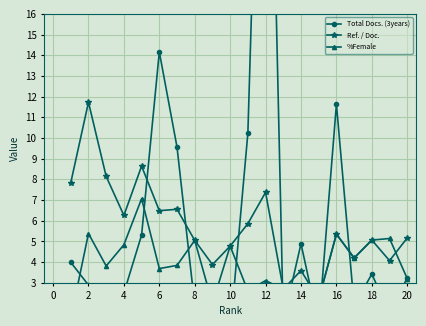

Rank the series by their average value, from lowest to highest.

%Female, Ref. / Doc., Total Docs. (3years)